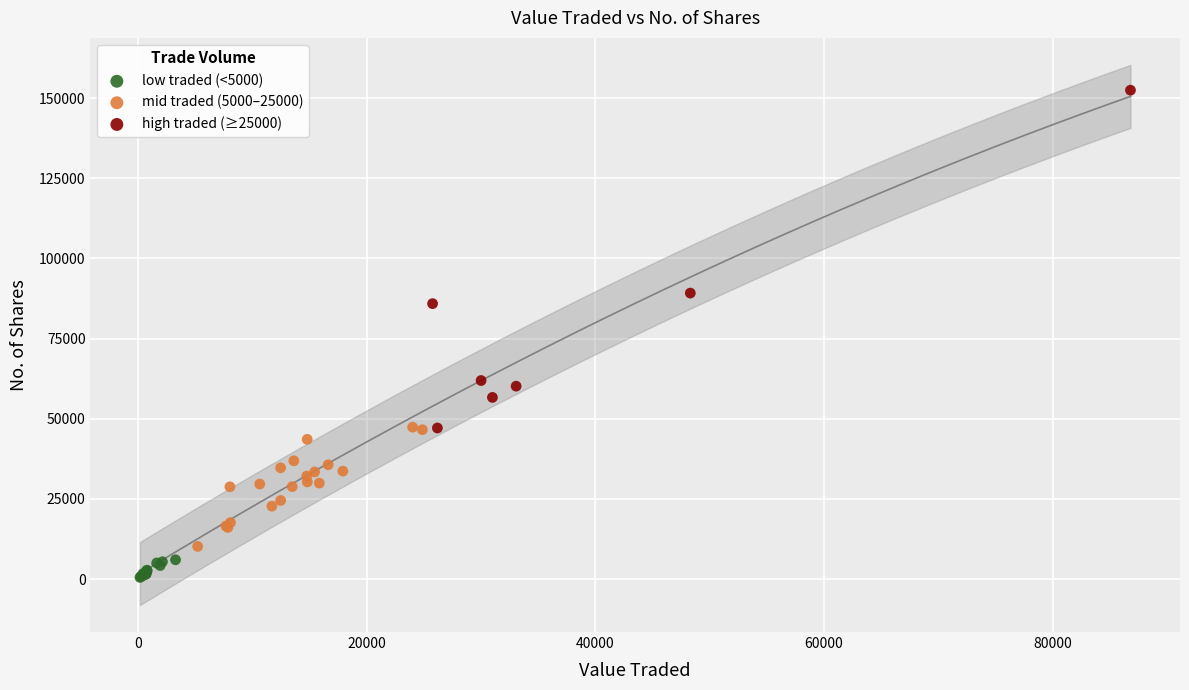

Which series contains the highest Y value?

high traded (≥25000)